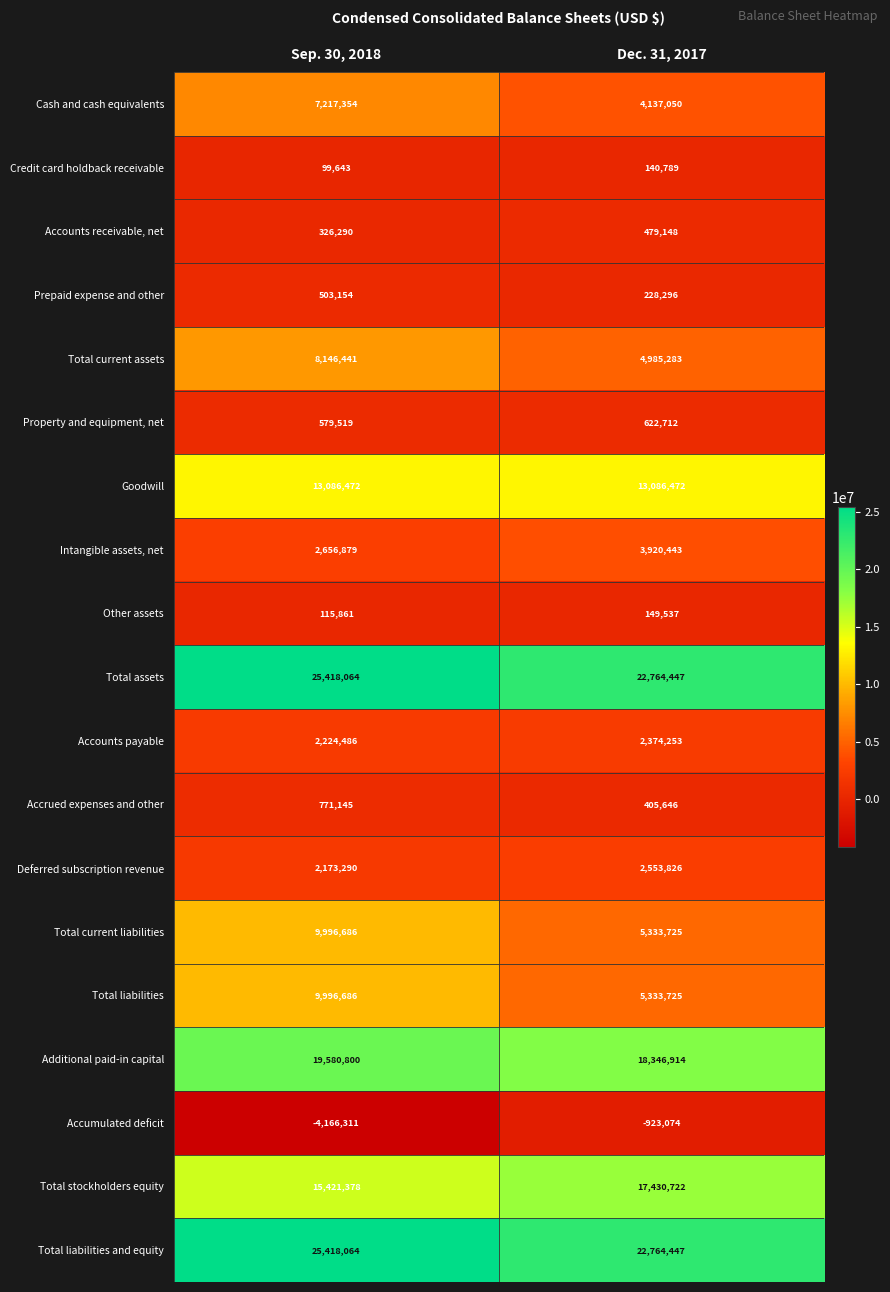

What is the spread (max minus min) of values at Dec. 31, 2017?

23687521